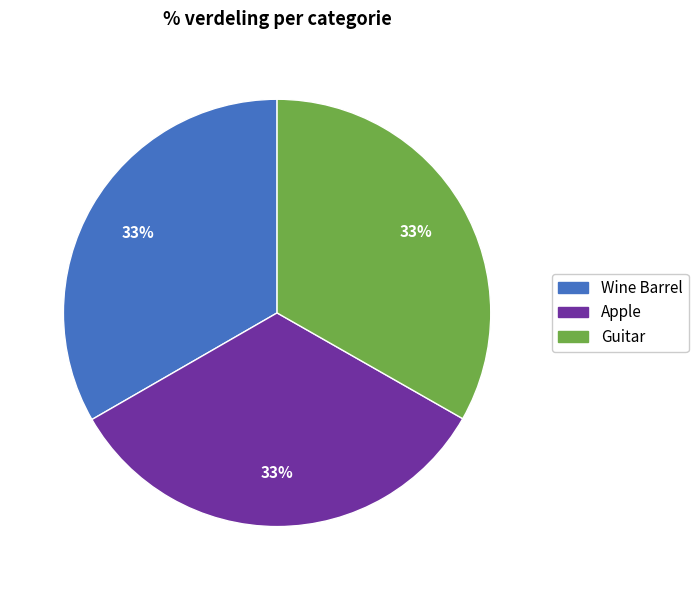

Is Wine Barrel the majority of the pie?

No